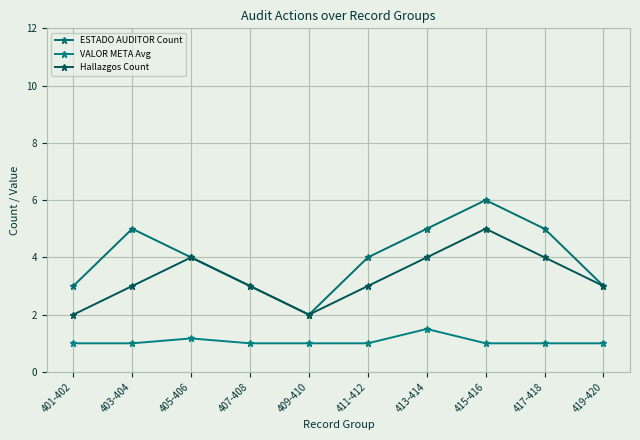

Is it true that ESTADO AUDITOR Count equals 8.6 at 413-414?

False